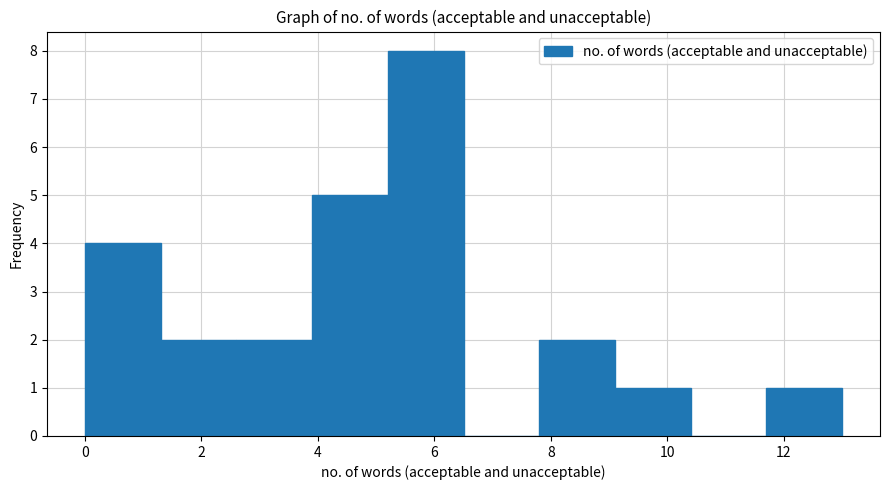

How tall is the bar that spans 1.3 to 2.6 on the x-axis? Neither the bar edges nor the heights are printed on the chart, so give them approximately, as read against the axes.

2